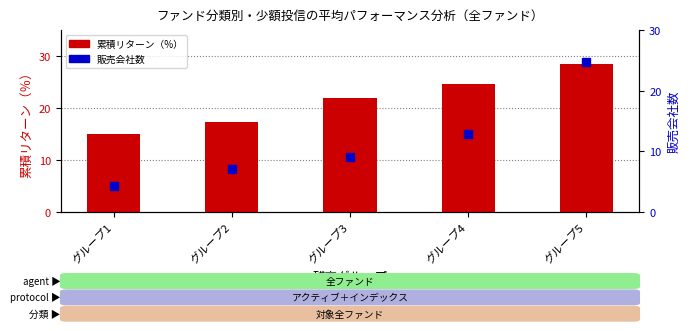

Which series has the largest total across all categories?

累積リターン（全ファンド）